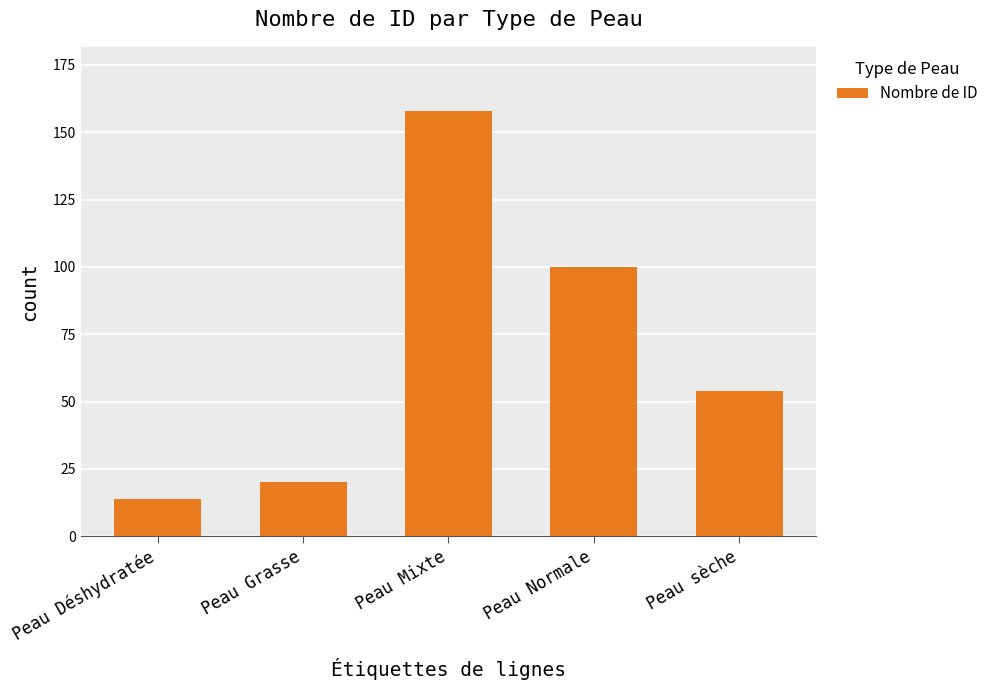

How many data points does each series have?

5